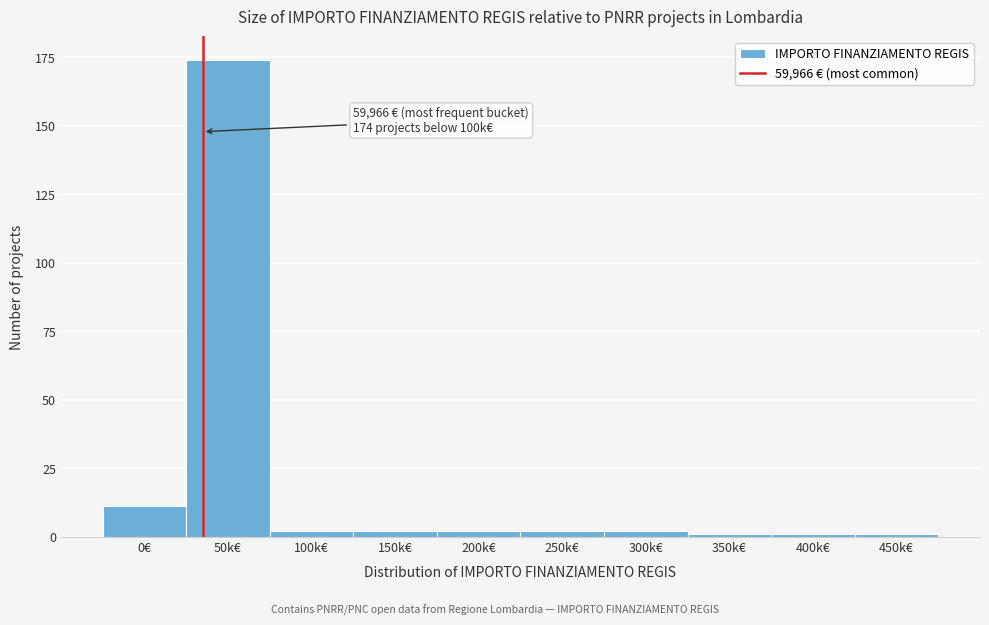

Reading right to left, transcribe all the data shown in this chart.

1	1	1	2	2	2	2	2	174	11